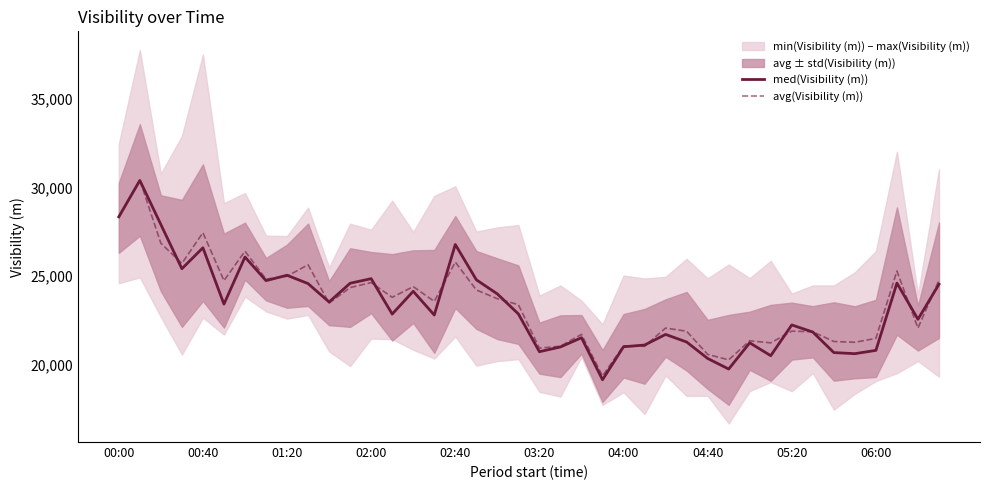

What is the maximum value for avg(Visibility (m))?

30425